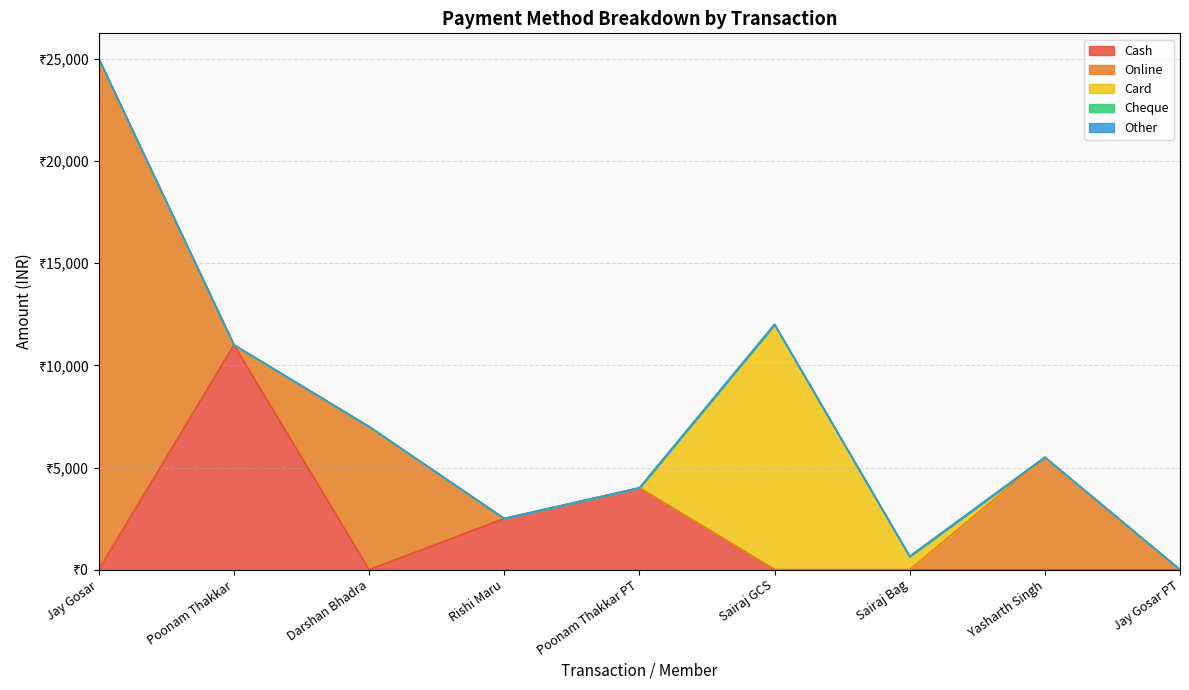

Reading right to left, list all the values displayed in this chart.

Cash: 0	0	0	0	4000	2500	0	11000	0
Online: 0	5500	0	0	0	0	7000	0	25000
Card: 0	0	650	12000	0	0	0	0	0
Cheque: 0	0	0	0	0	0	0	0	0
Other: 0	0	0	0	0	0	0	0	0